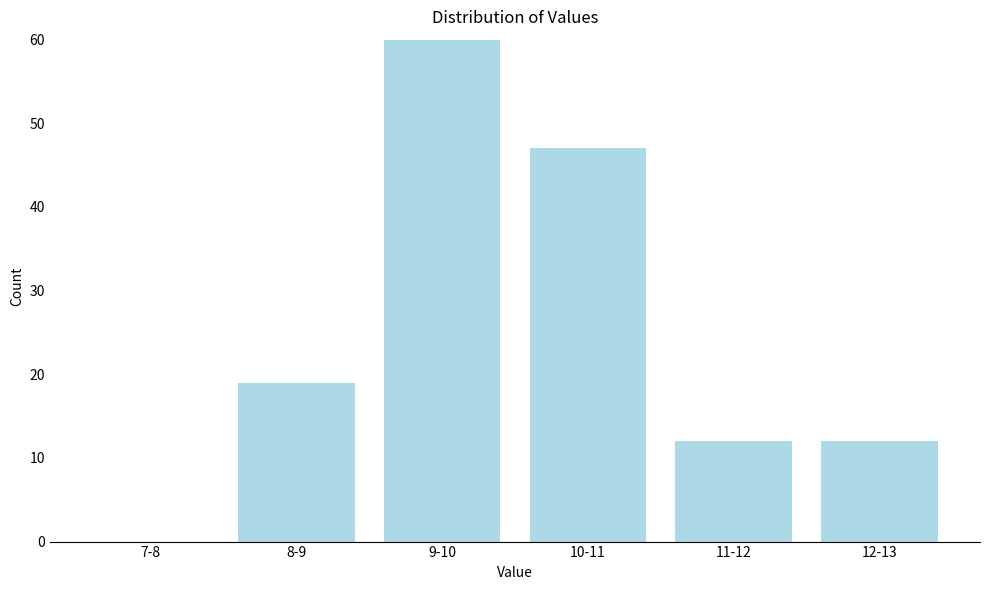

Reading right to left, transcribe all the data shown in this chart.

12-13=12	11-12=12	10-11=47	9-10=60	8-9=19	7-8=0